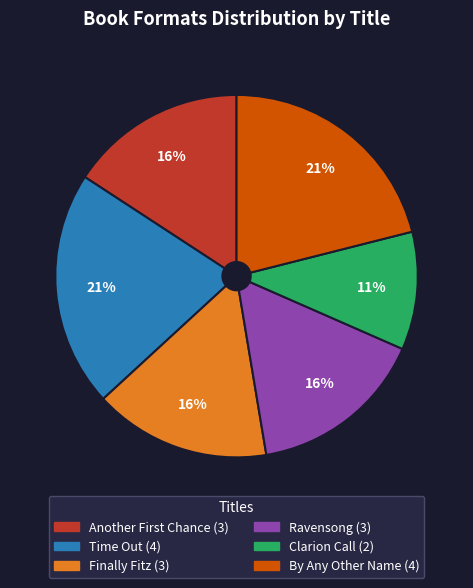

What is the ratio of the value at Ravensong to the value at Clarion Call?

1.5